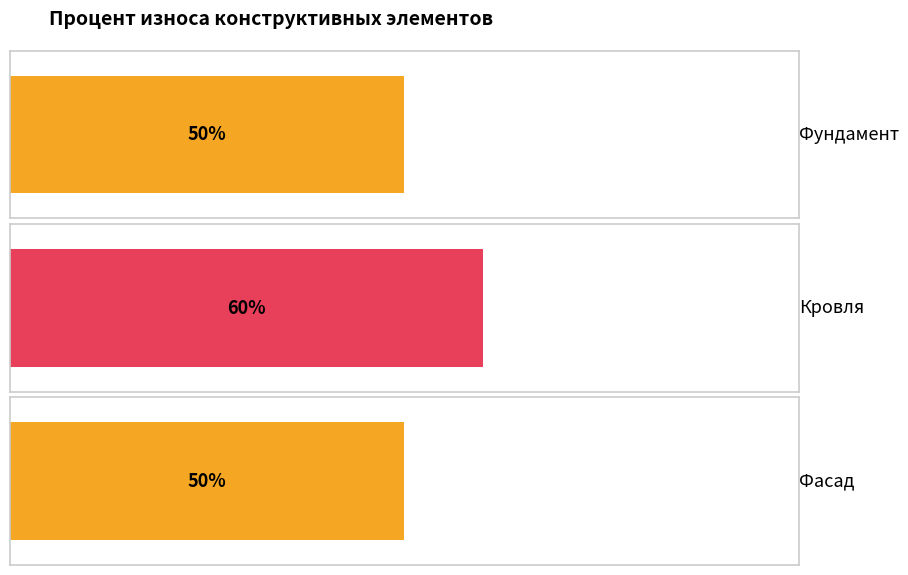

Reading right to left, transcribe all the data shown in this chart.

50	60	50